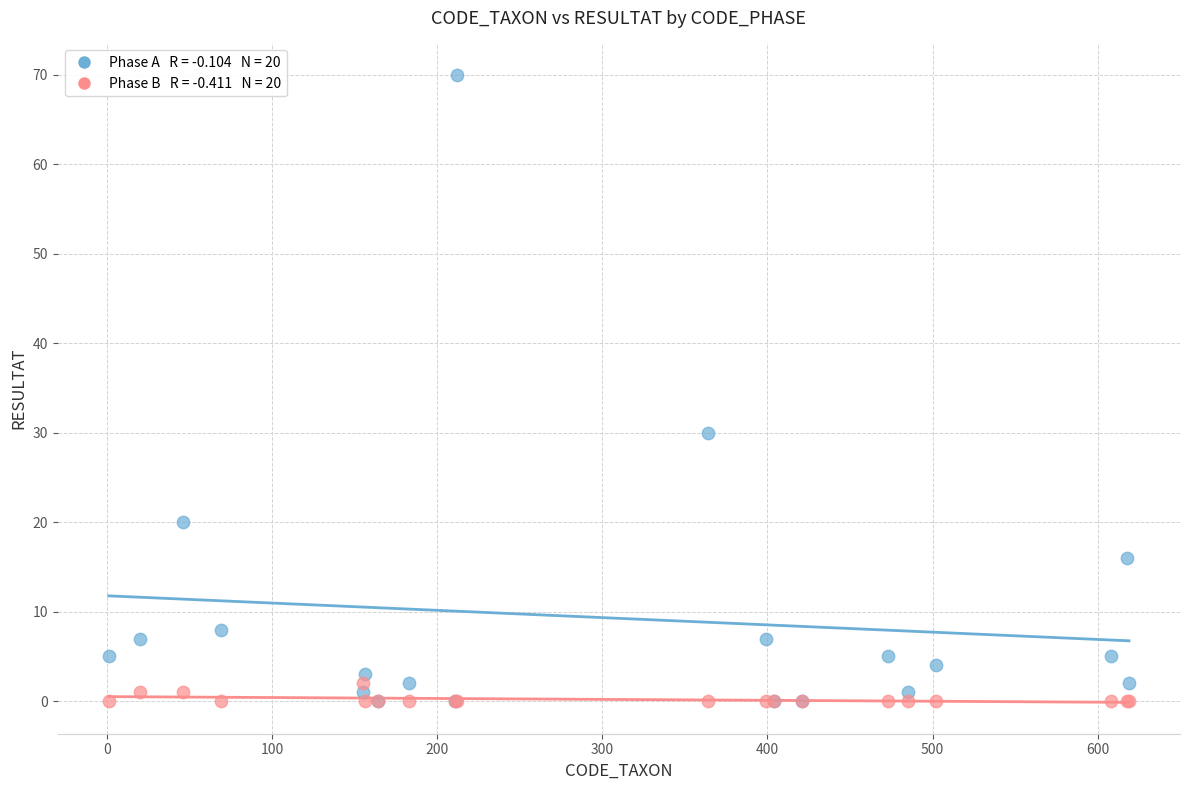

Across all series, what Y value is closest to 35?

30